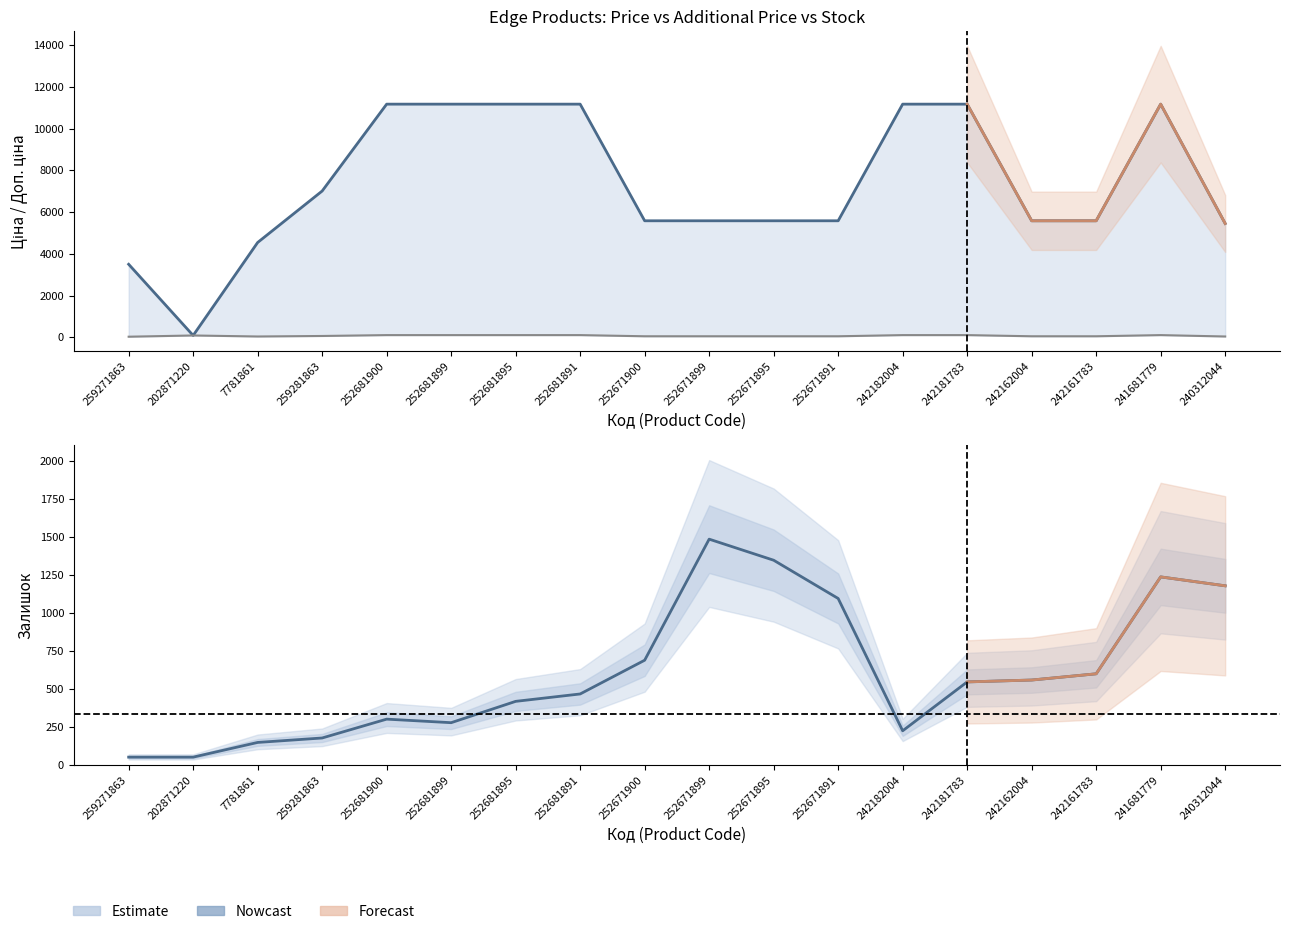

Between which two adjacent categories do Ціна and Залишок first intersect?

259271863 and 202871220